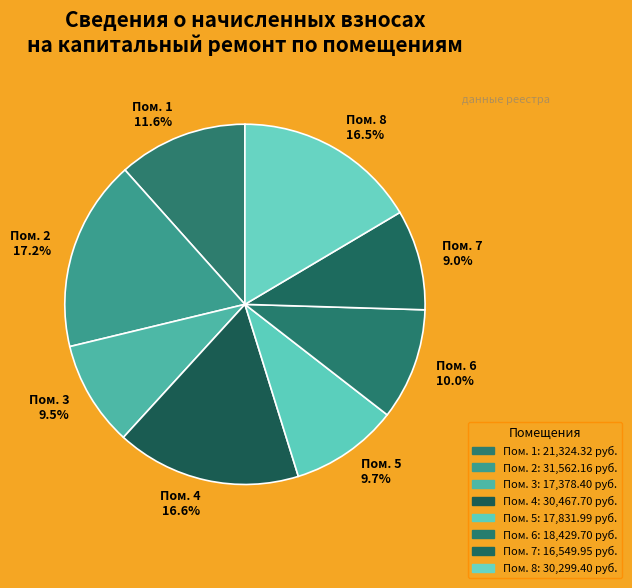

How many segments does this pie chart have?

8